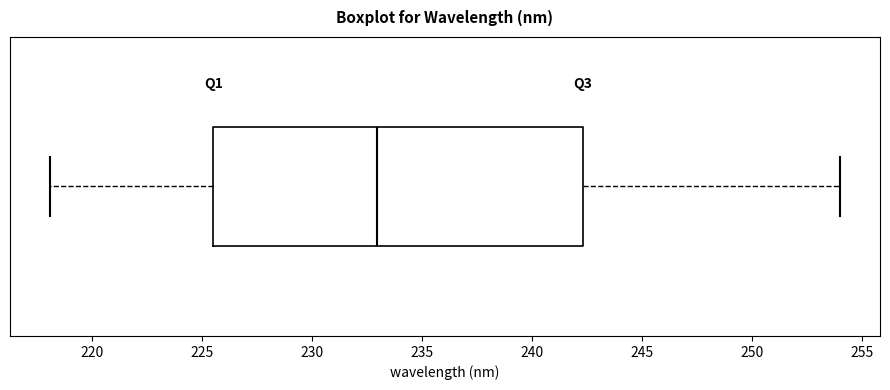

Transcribe this box plot: give where the median line is, the range the box spans, and where the two whiskers end, as read against the x-axis. The values are not printed on the chart, so give them approximately, as read against the axis.

median 233.0, box 225.5 to 242.5, whiskers 218.0 to 254.0